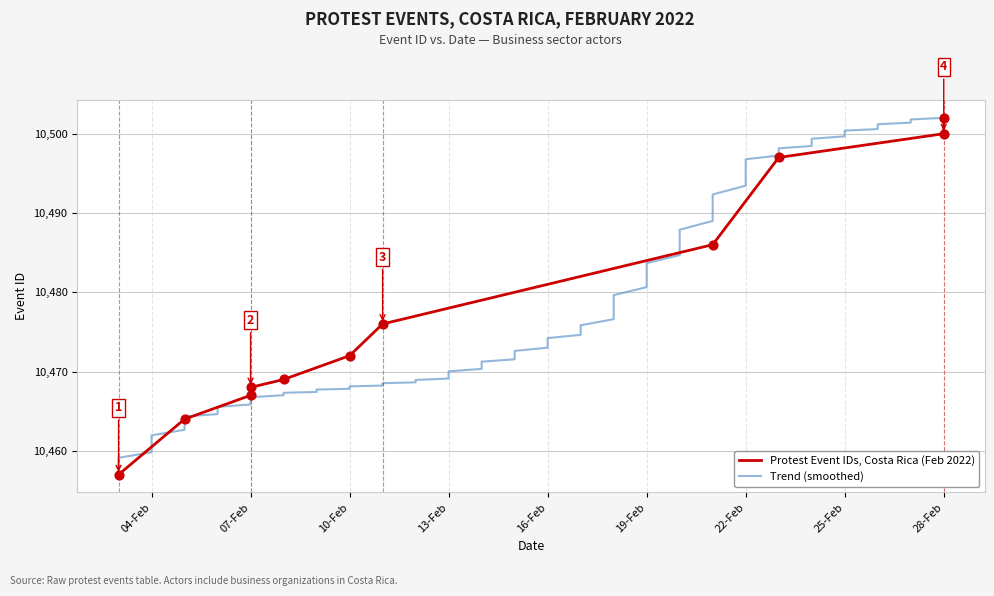

What is the change in value from 07-Feb to 28-Feb?

+35